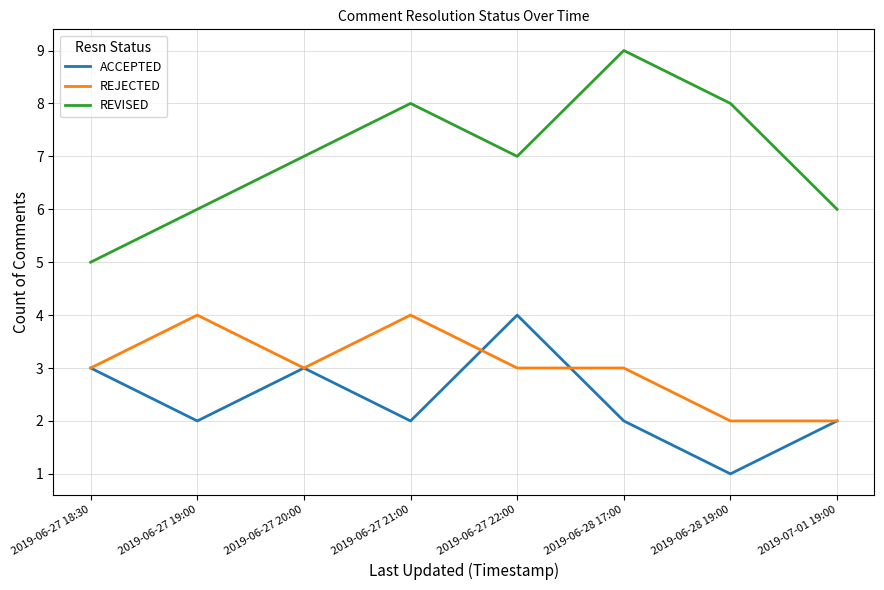

What position from the right is 2019-07-01 19:00?

1